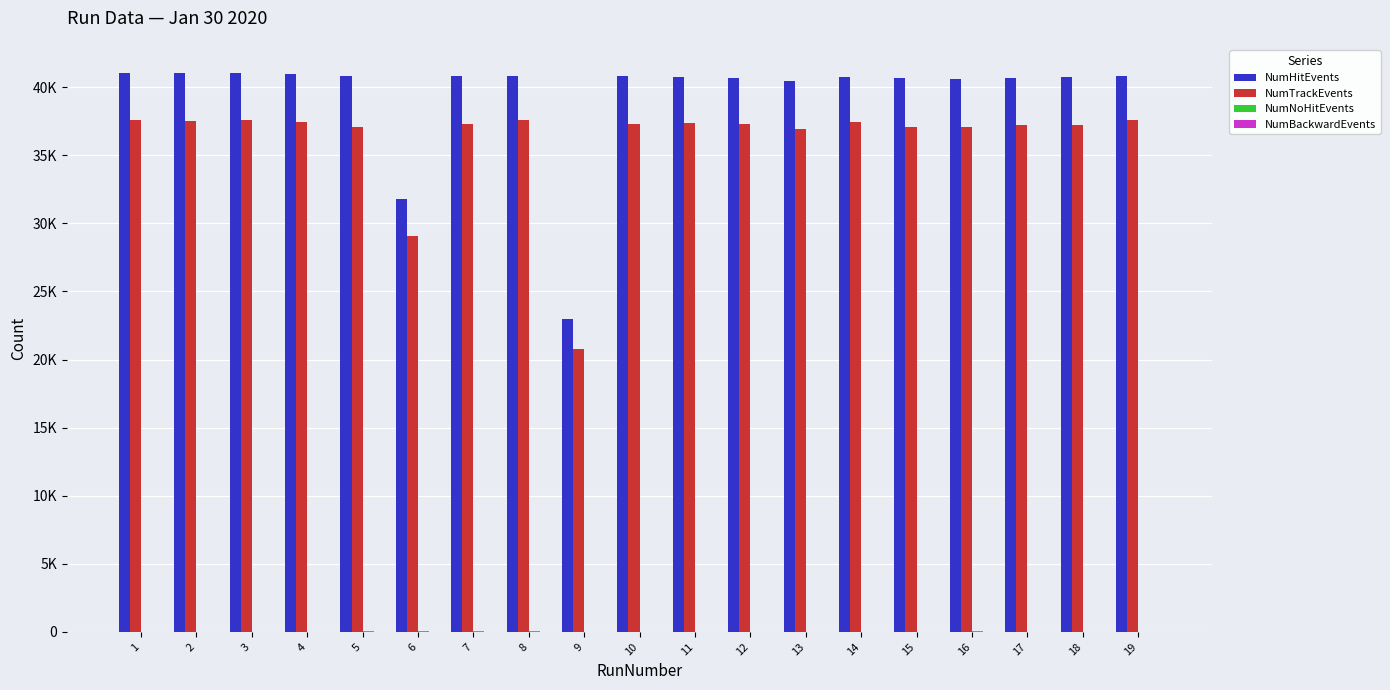

What is the difference between the highest and lowest values at 1?

41061